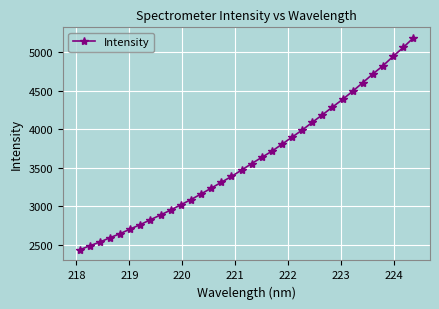

What is the value of the 3rd point from the left?

2532.7